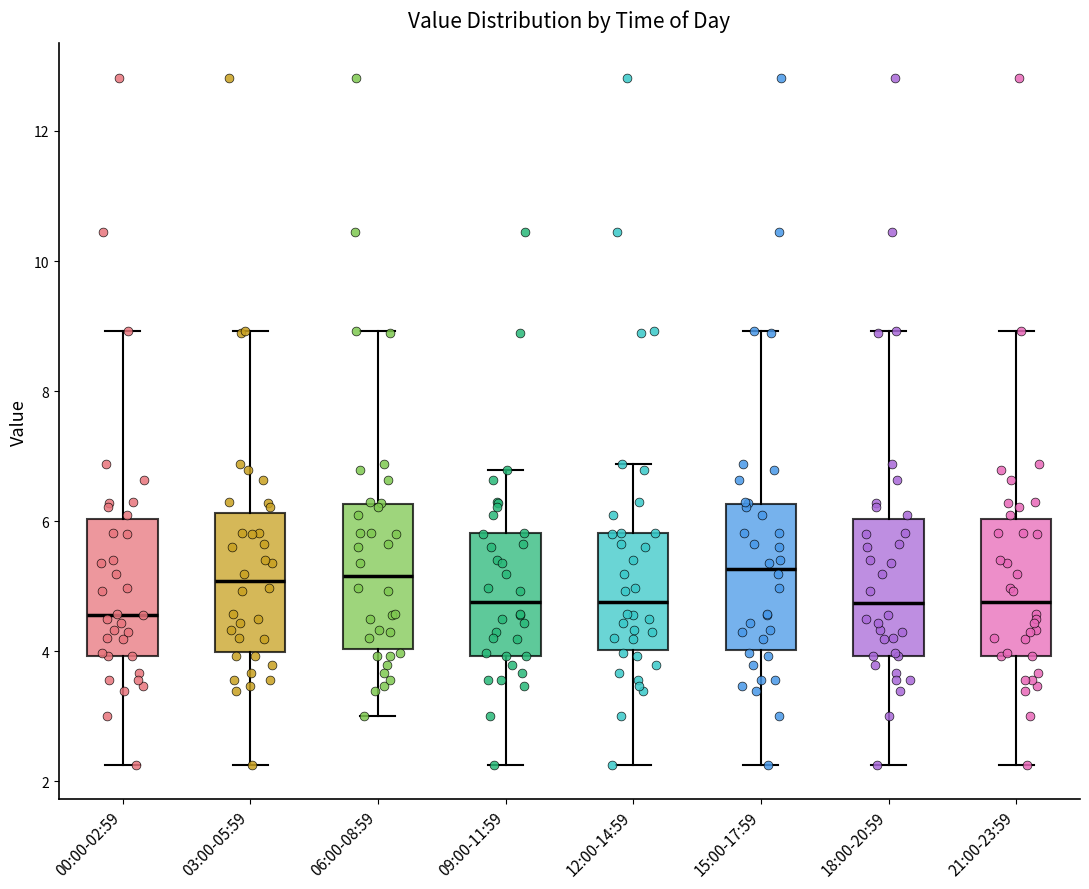

Where is the upper edge of the box for 21:00-23:59 on the y-axis? The values are not printed on the chart, so give them approximately, as read against the axis.

6.0